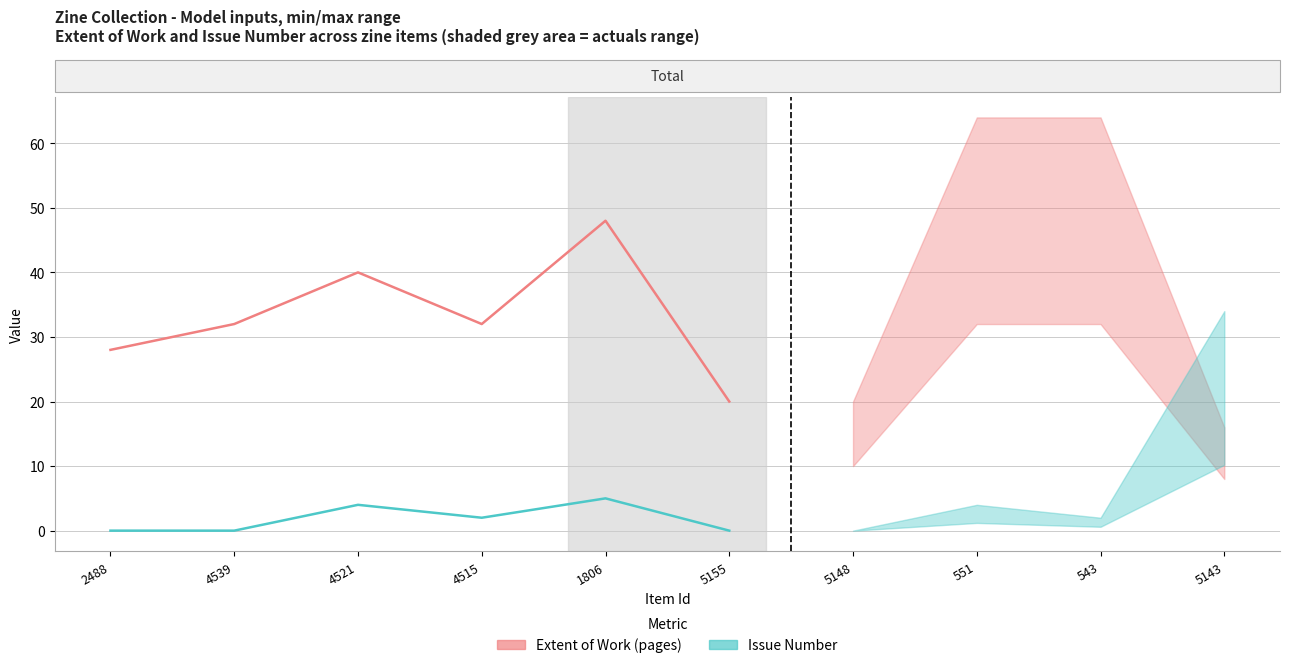

The value of Issue Number at 2488 is 2. True or false?

False